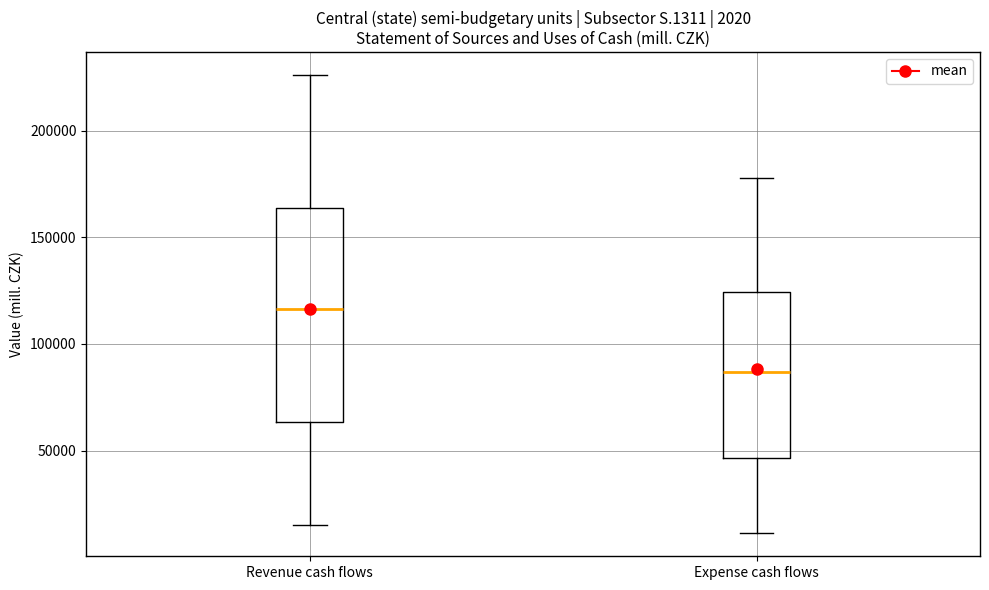

Which box has the lowest median line?

Expense cash flows